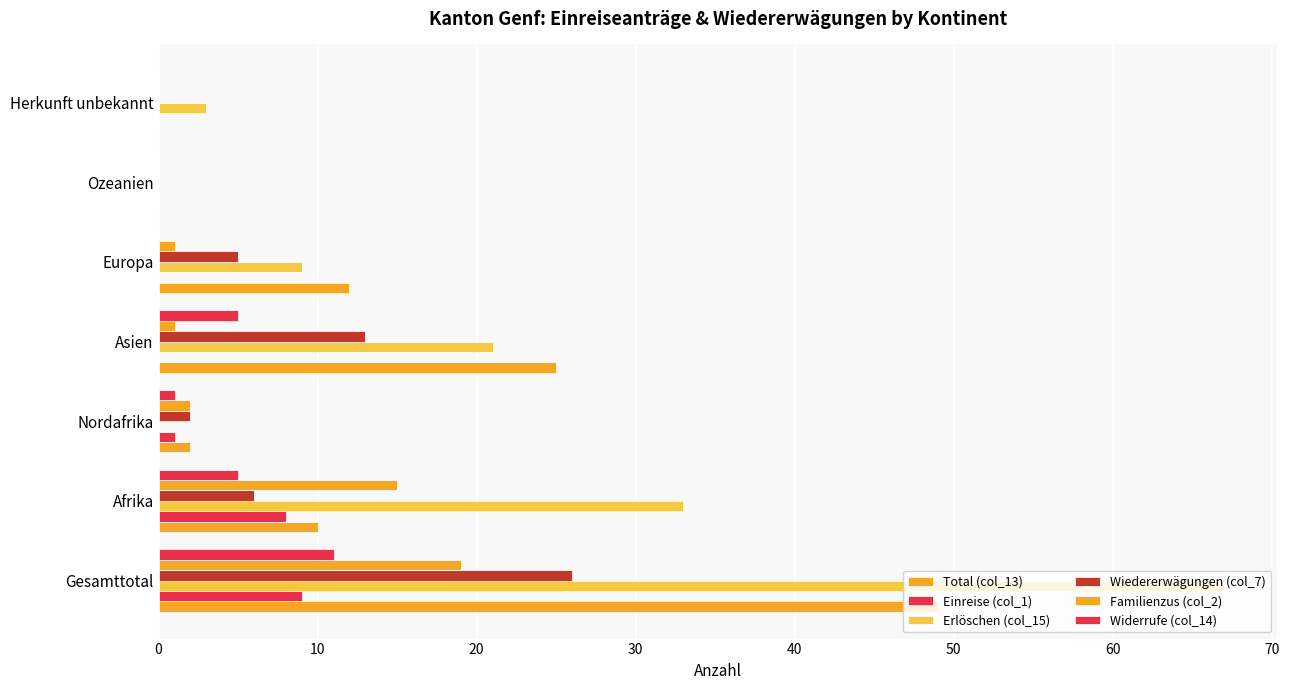

How many distinct data groups are displayed?

6